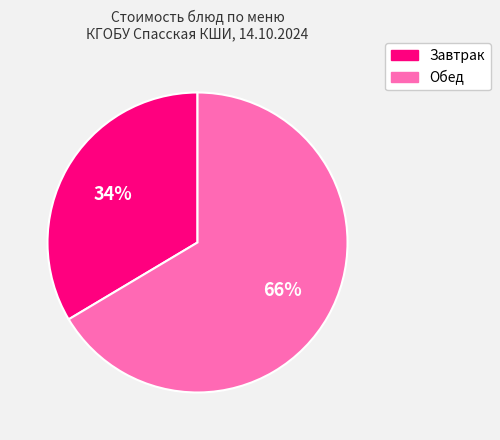

Does any single category account for the majority?

Yes